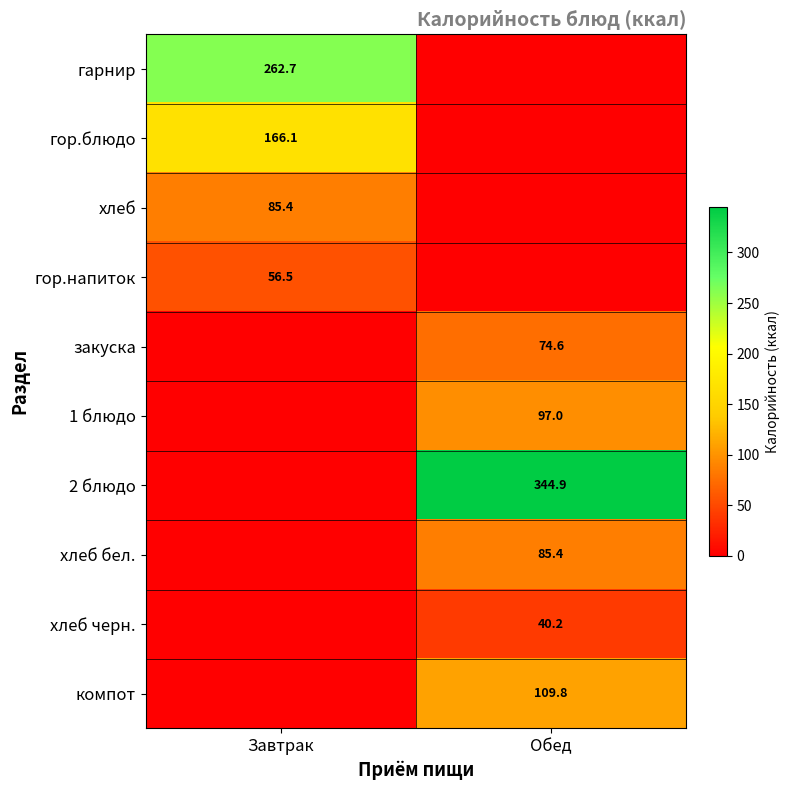

At which category does the chart reach its peak across all series?

Обед